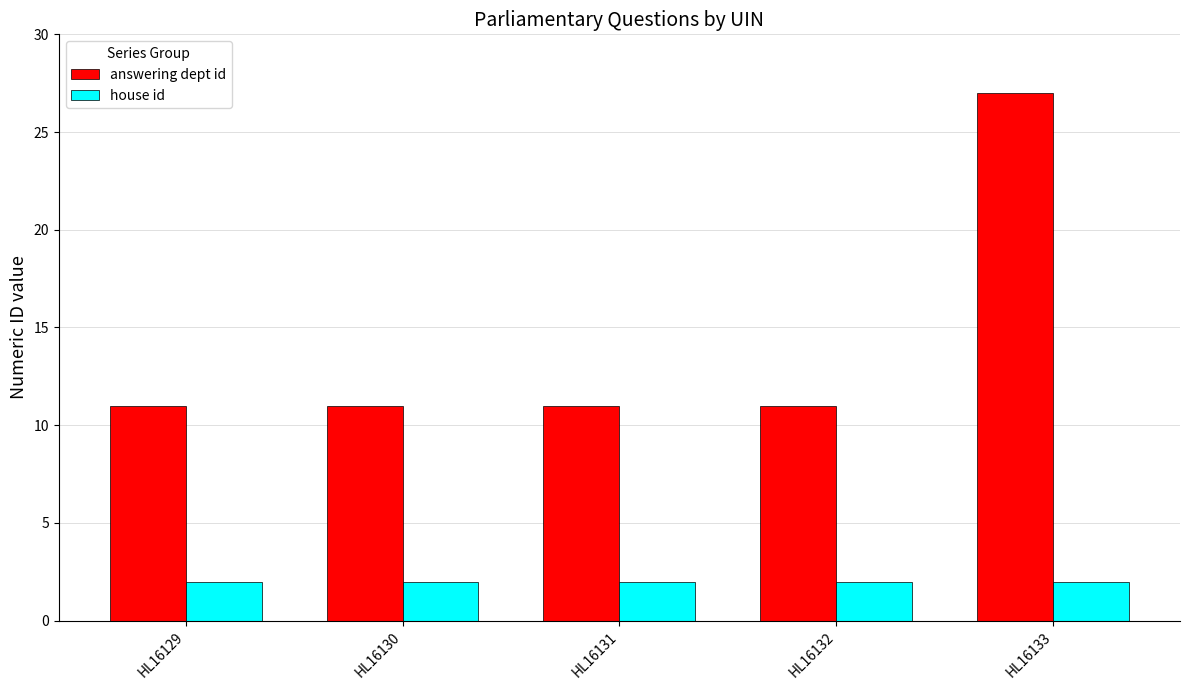

At which category does the chart reach its peak across all series?

HL16133